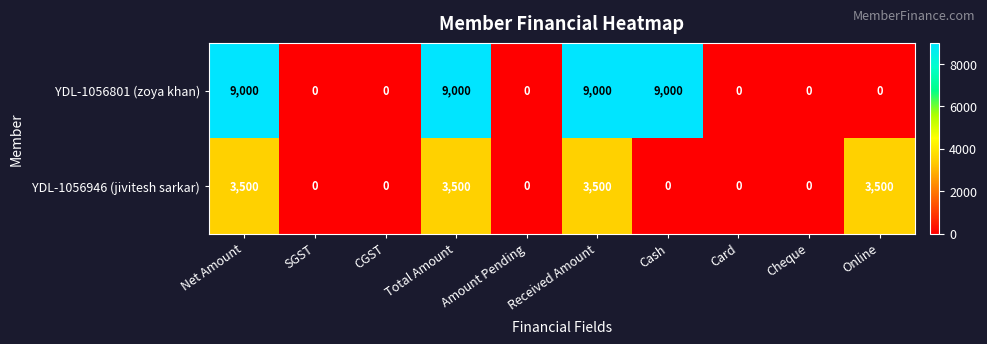

The value of YDL-1056801 (zoya khan) at Cash is 14880. True or false?

False